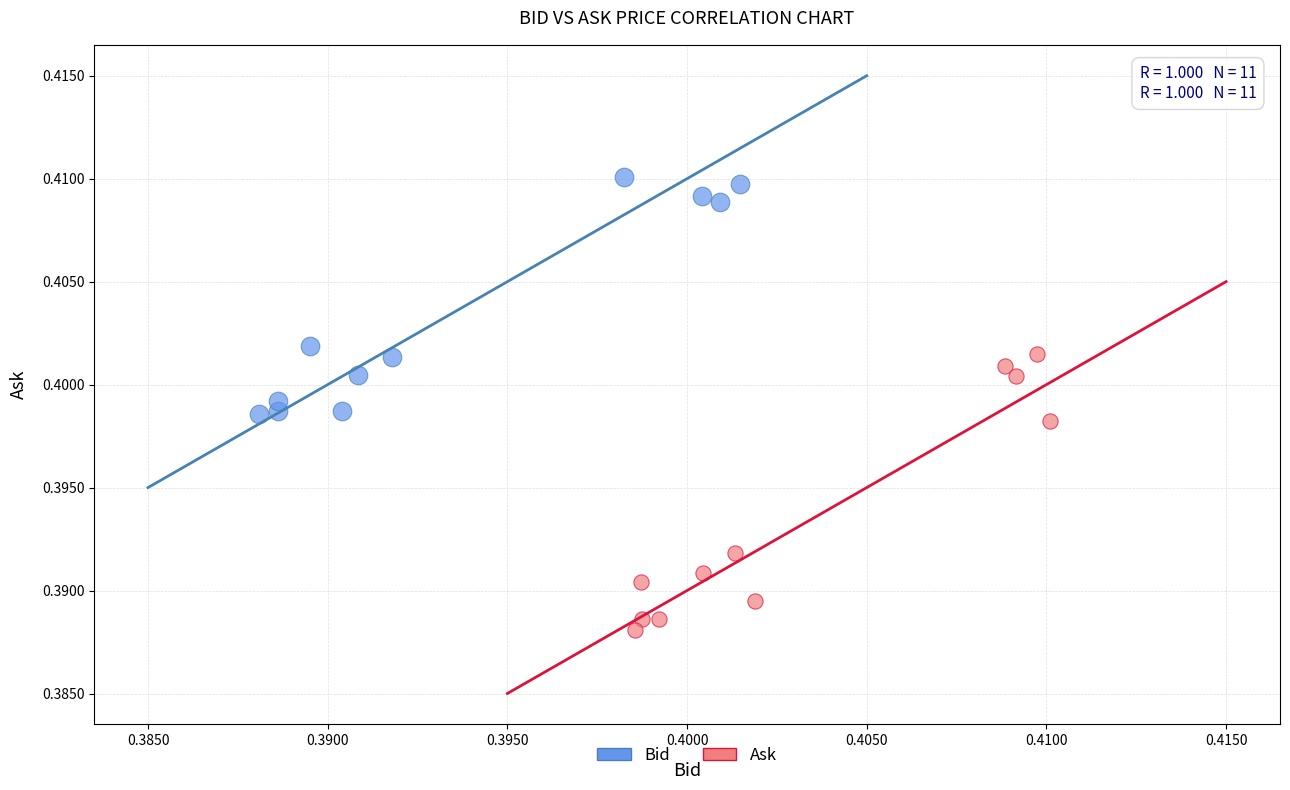

Which series reaches the minimum Y coordinate?

Ask